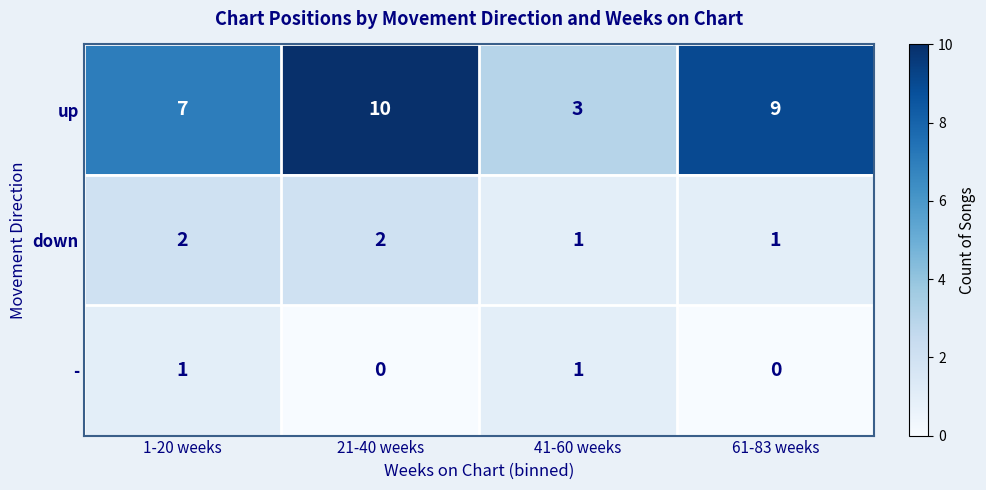

The value of up at 41-60 weeks is 1. True or false?

False